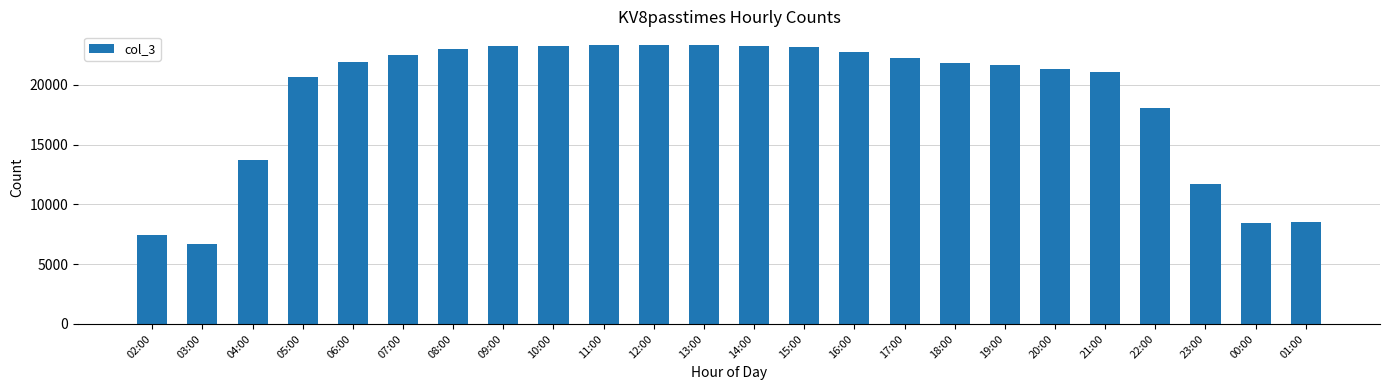

Between 08:00 and 09:00, which is larger?

09:00